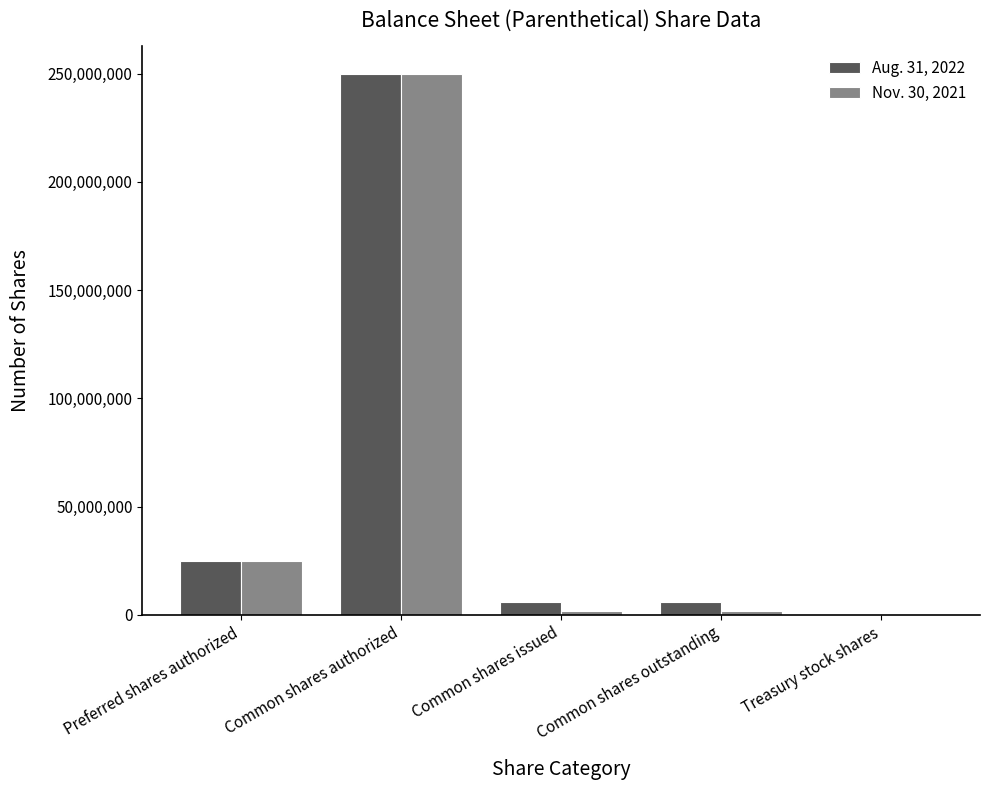

At which label does Nov. 30, 2021 reach its peak?

Common shares authorized